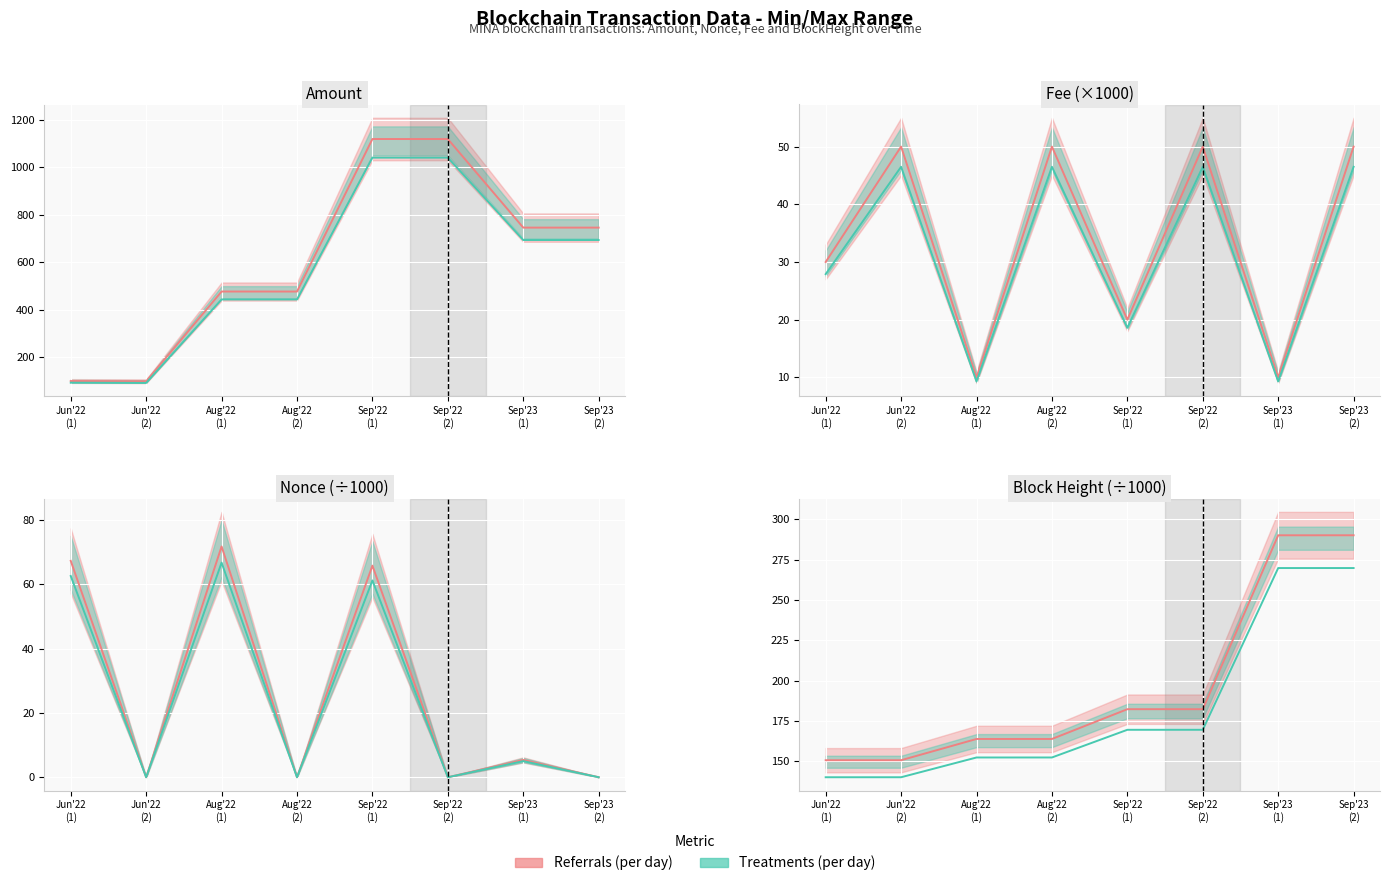

True or false: Referrals (per tx) and Treatments (per tx) intersect in this chart.

False